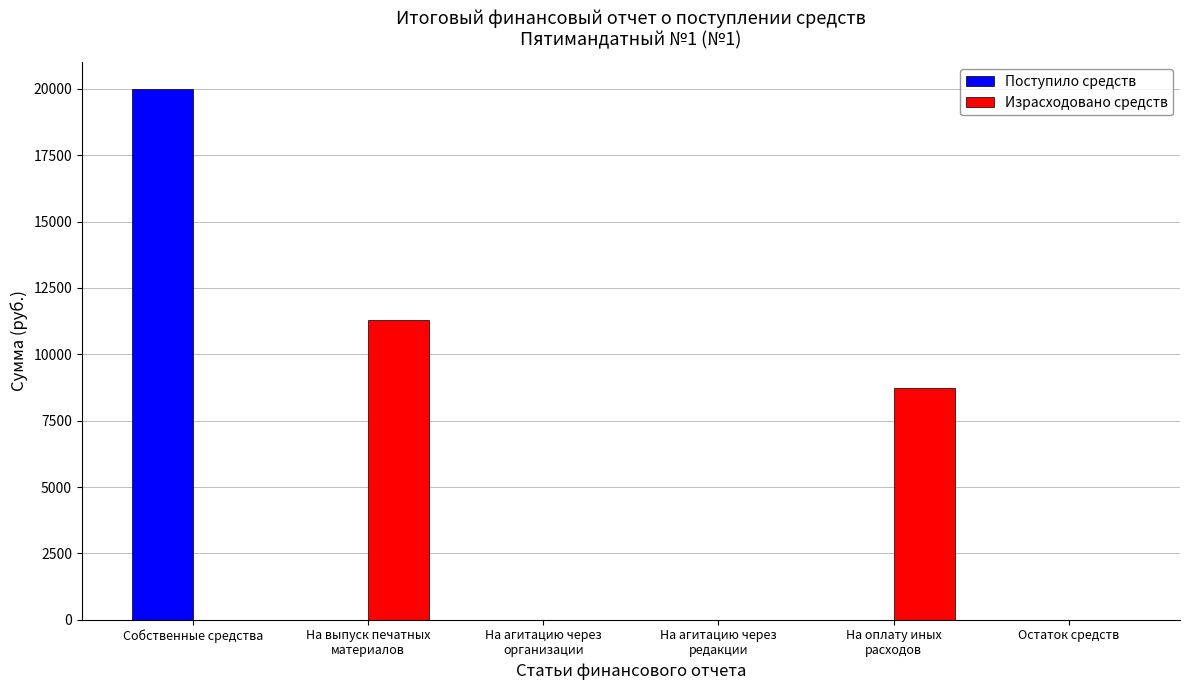

Reading left to right, transcribe all the data shown in this chart.

Поступило средств: 20000	0	0	0	0	0
Израсходовано средств: 0	11280	0	0	8720	0